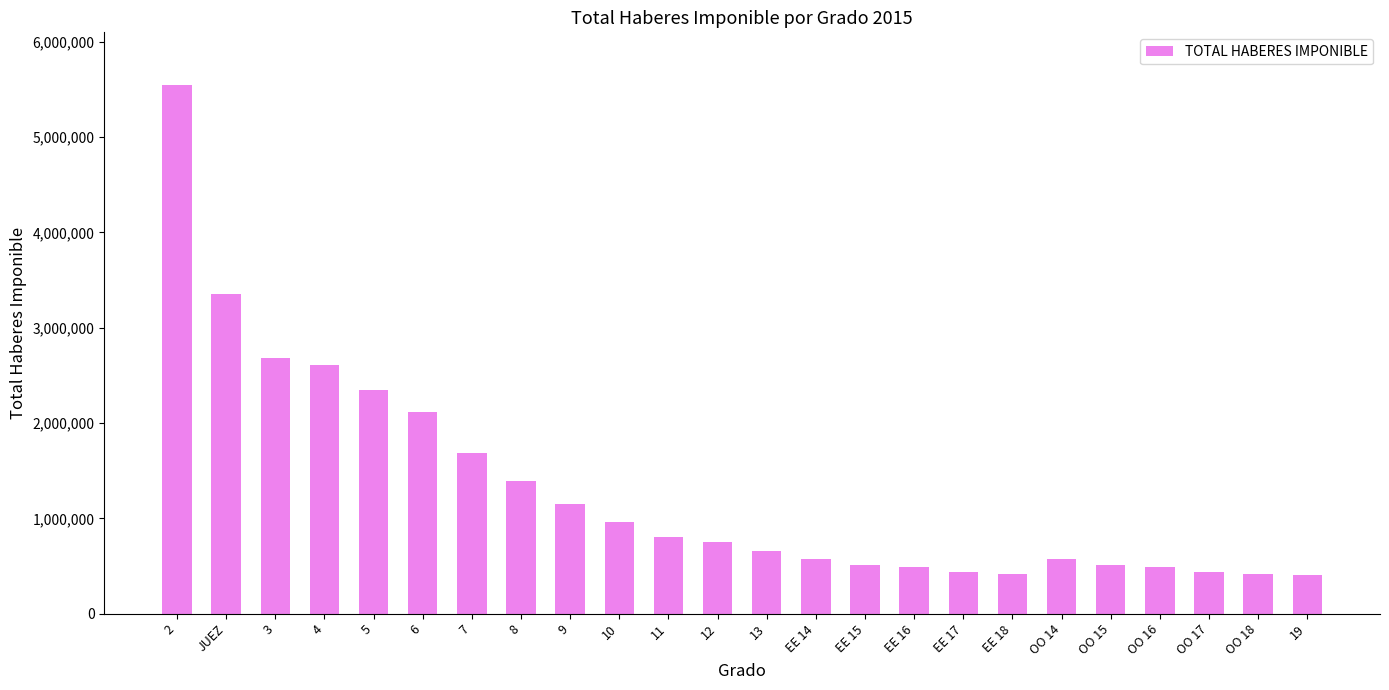

What is the change in value from 5 to OO 15?

-1837333